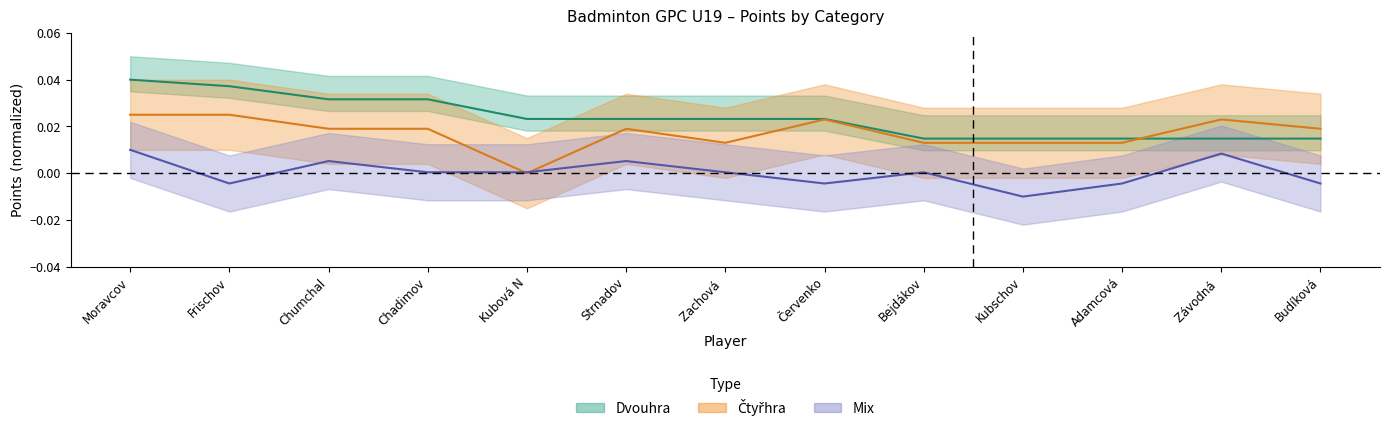

What position from the left is Závodná?

12